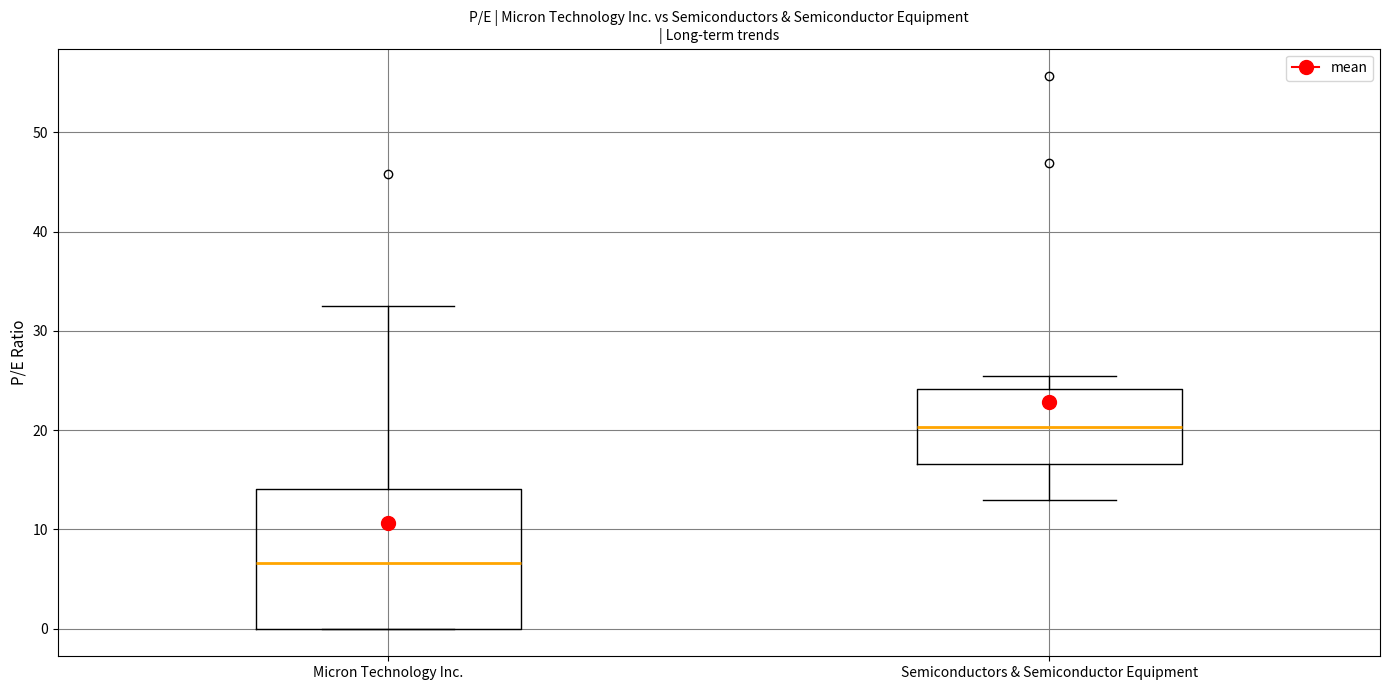

Where is the lower edge of the box for Semiconductors & Semiconductor Equipment on the y-axis? The values are not printed on the chart, so give them approximately, as read against the axis.

17